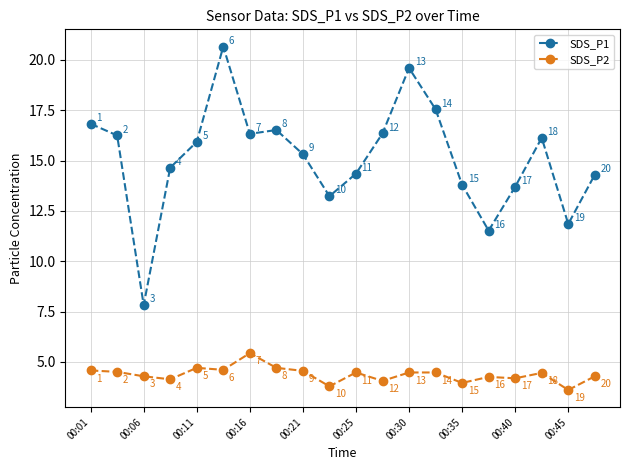

What is the value of the SDS_P1 point at the 15th from the left?

13.8